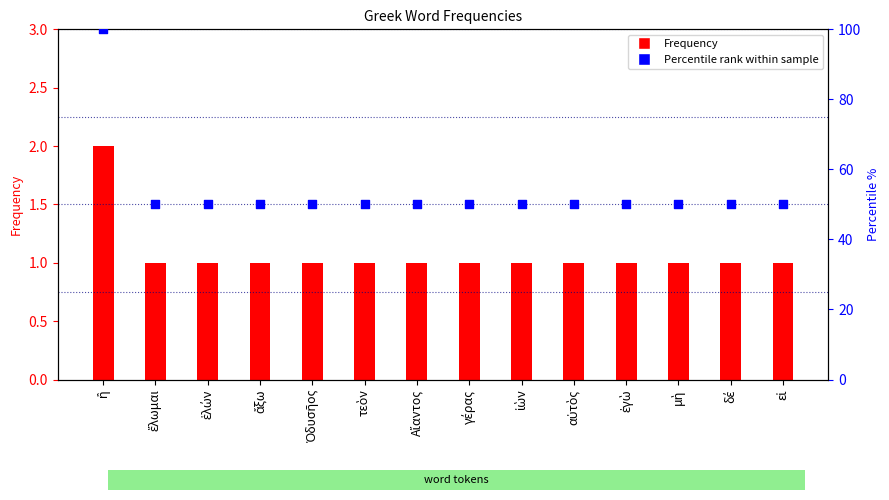

Which series contains the lowest Y value?

Frequency